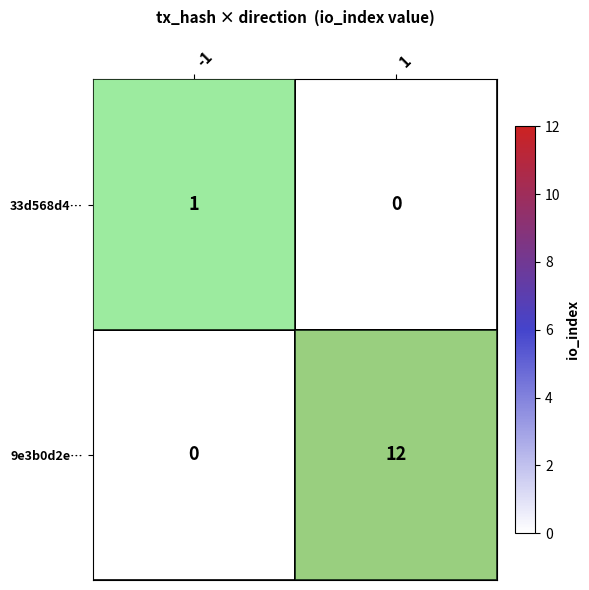

What is the greatest value displayed?

12